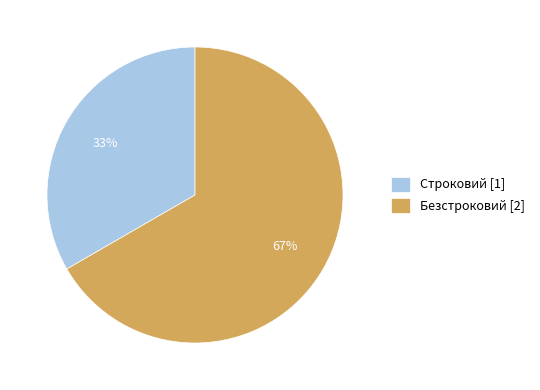

To the nearest percent, what is the combined percentage of Строковий [1] and Безстроковий [2]?

100%